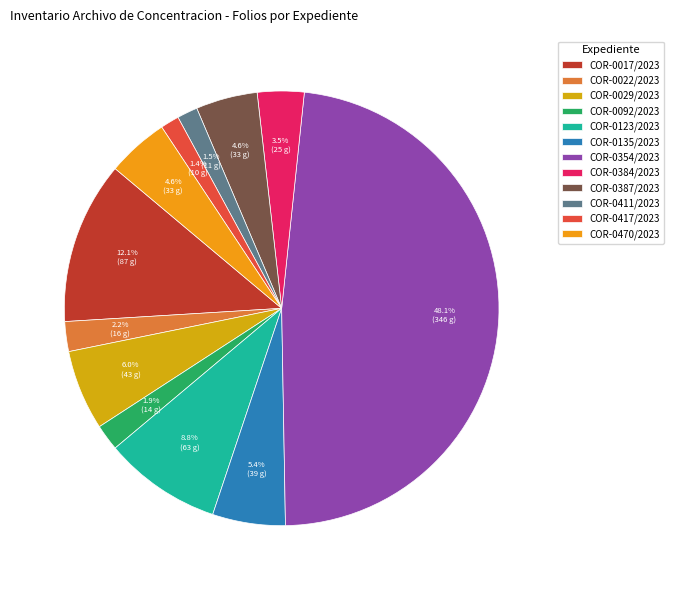

To the nearest percent, what percentage of the pie is COR-0022/2023?

2%